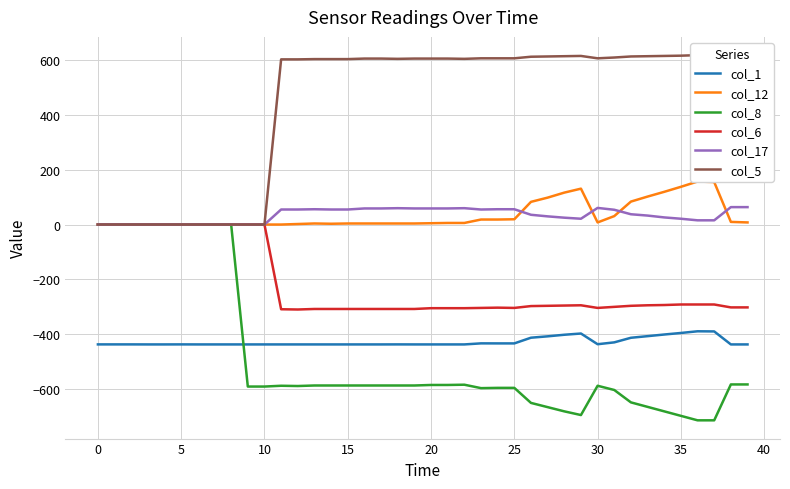

How many values in col_6 are below zero?

29